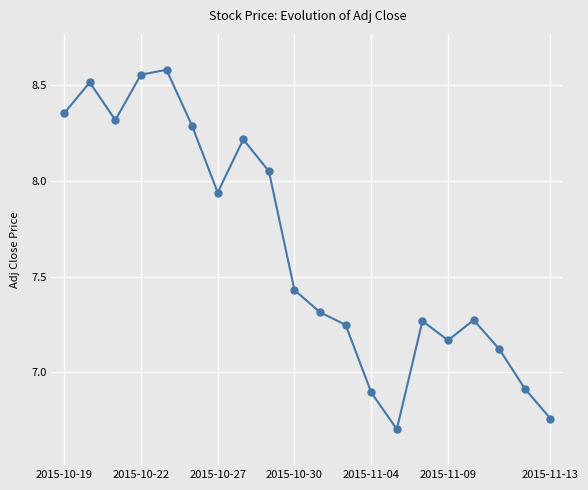

What is the average value?

7.6